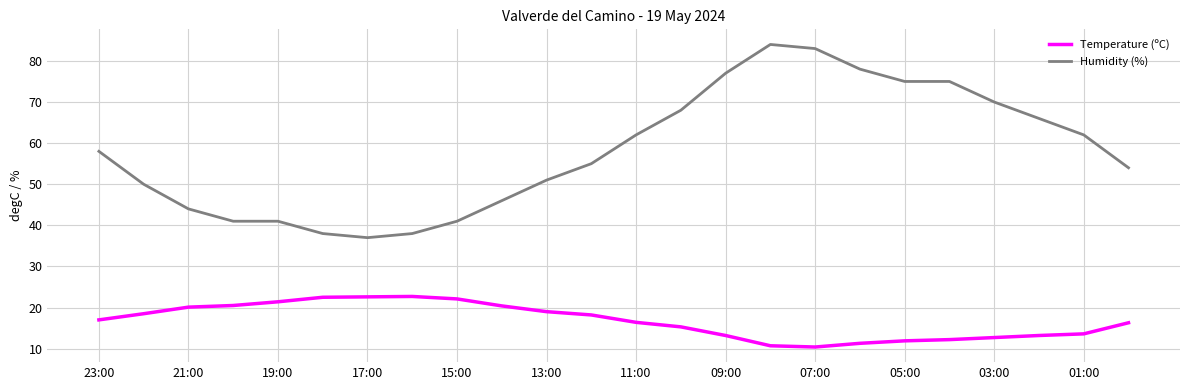

Which series has the largest total across all categories?

Humidity (%)